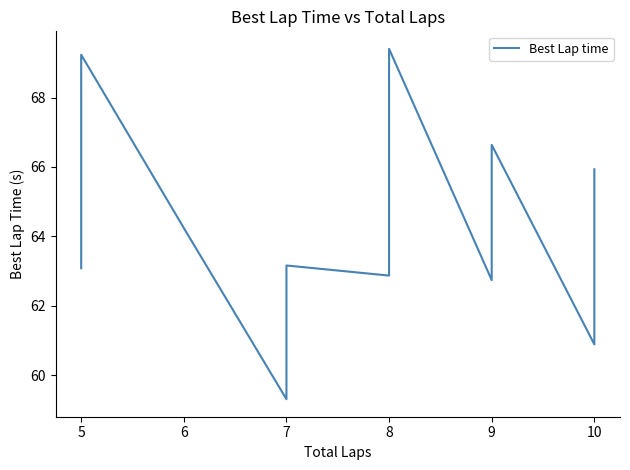

Where is the first local minimum?

7